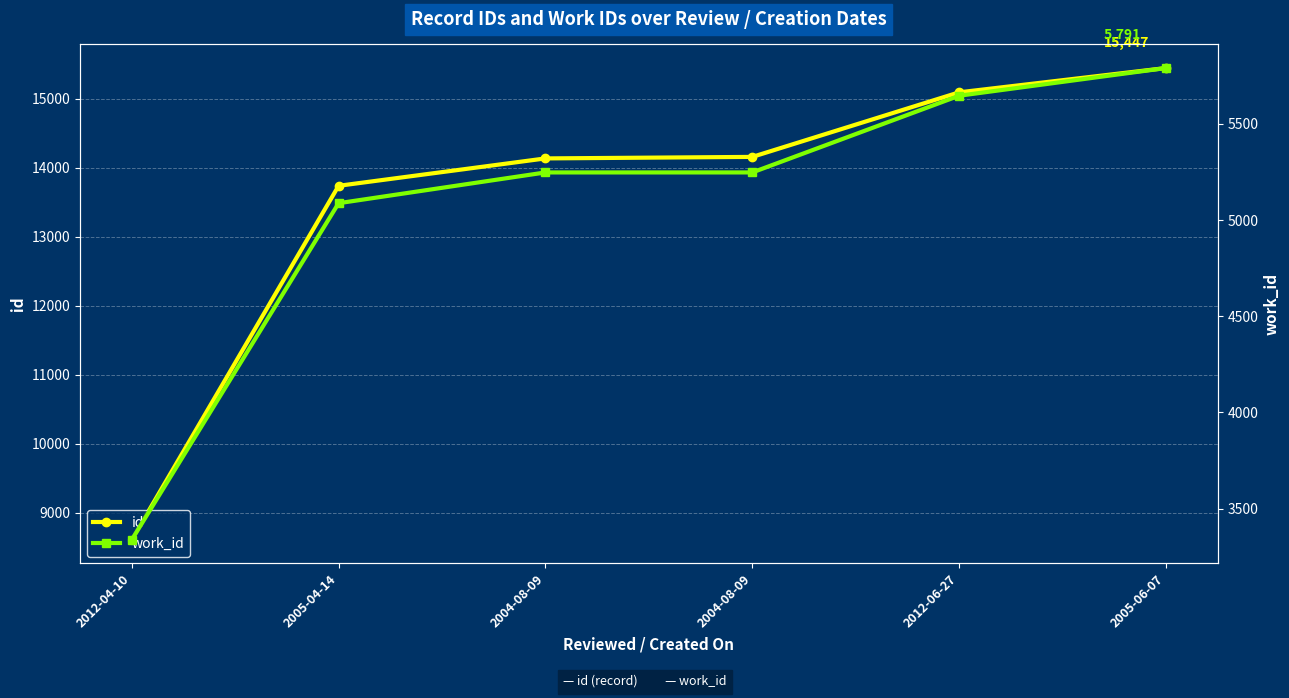

Reading left to right, list all the values displayed in this chart.

id: 2012-04-10=8608	2005-04-14=13740	2004-08-09=14137	2004-08-09=14159	2012-06-27=15095	2005-06-07=15447
work_id: 2012-04-10=3337	2005-04-14=5088	2004-08-09=5248	2004-08-09=5248	2012-06-27=5647	2005-06-07=5791